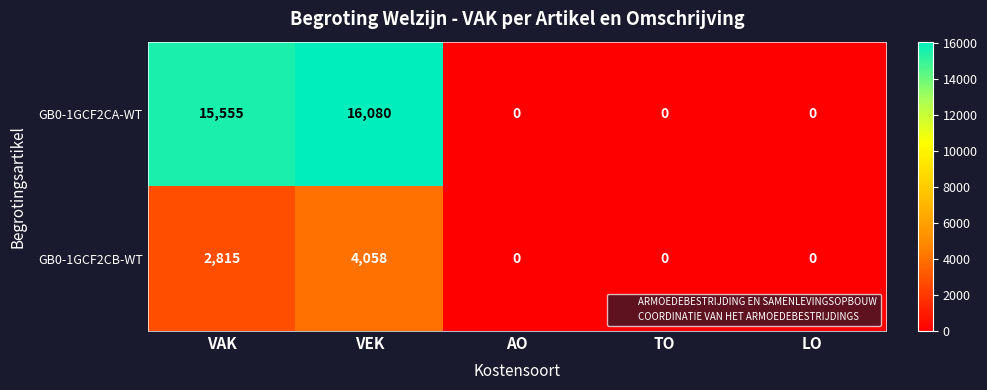

The value of GB0-1GCF2CB-WT at TO is -1909. True or false?

False